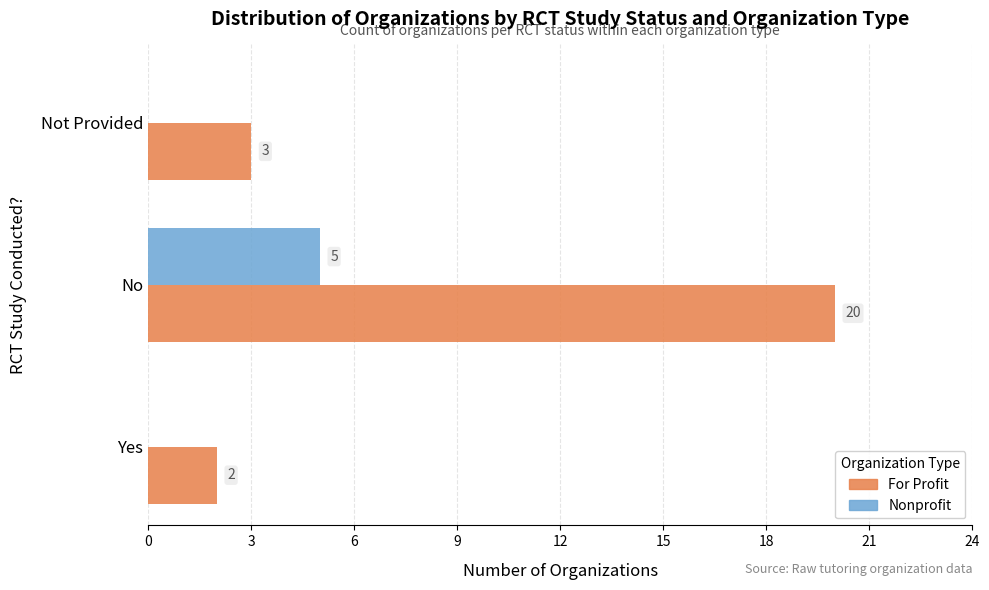

Which category has the highest value across all series?

No